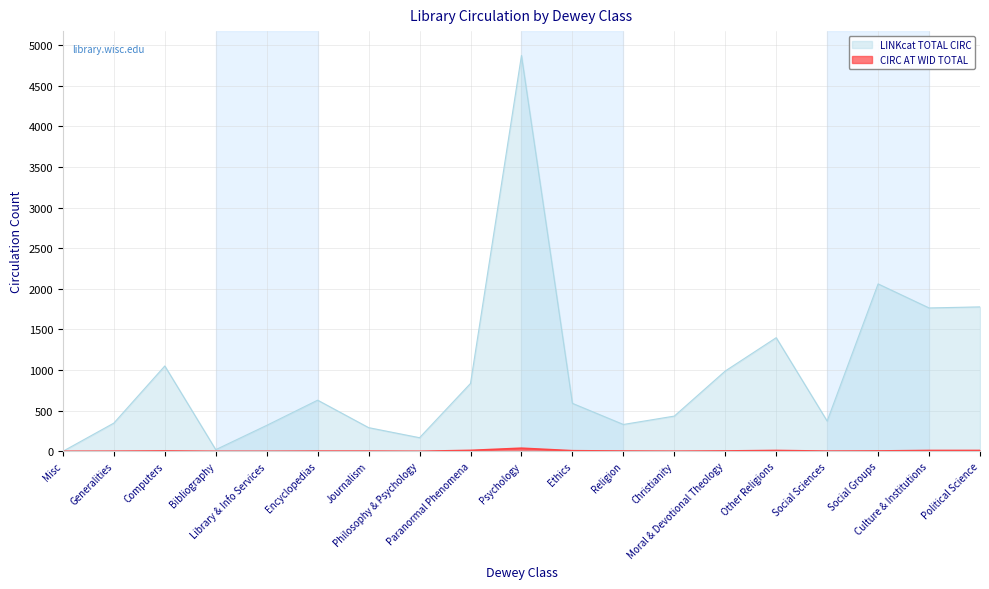

True or false: CIRC AT WID TOTAL and LINKcat TOTAL CIRC cross at least once.

False